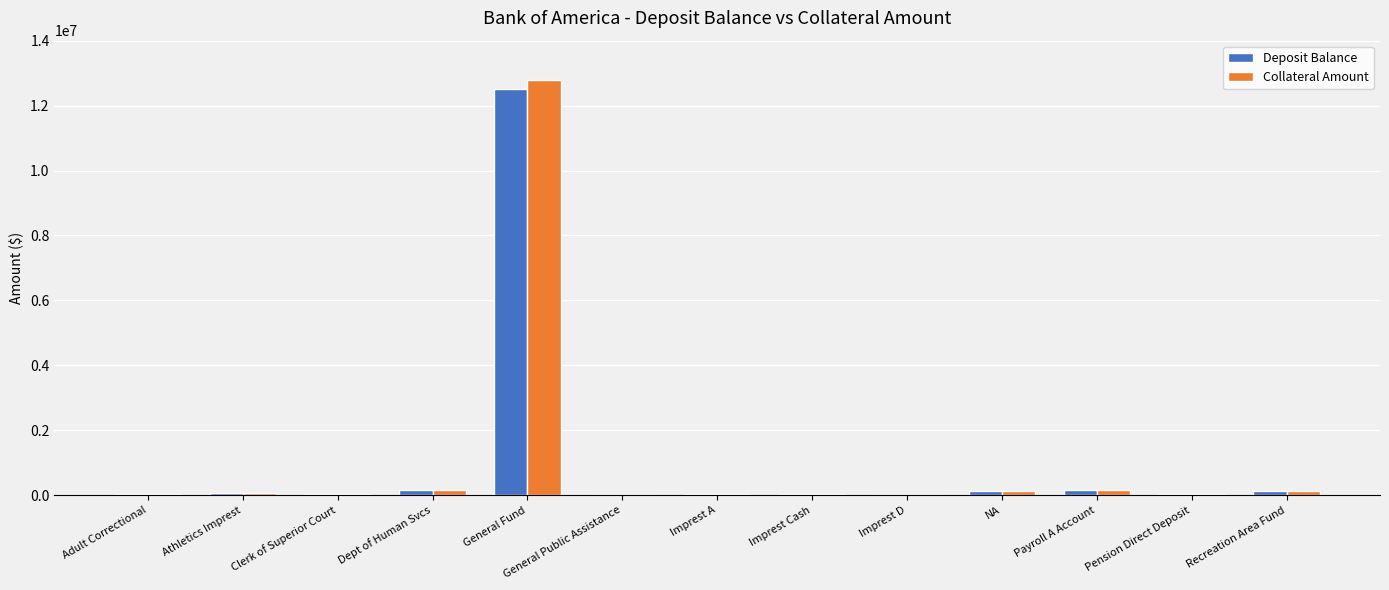

What is the sum of all Collateral Amount values?

13595677.3